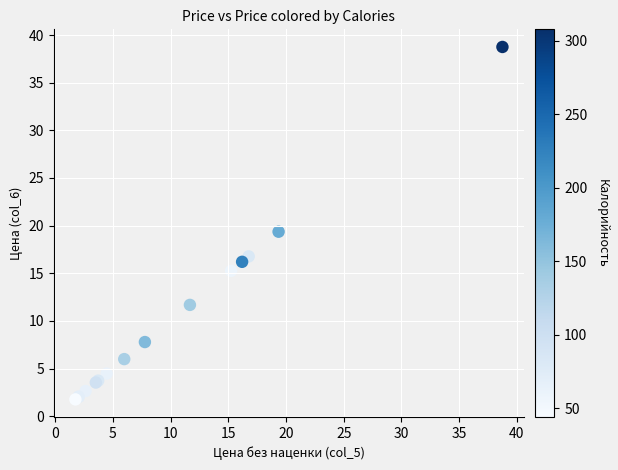

What Y value in the scatter plot is closest to 20?

19.4